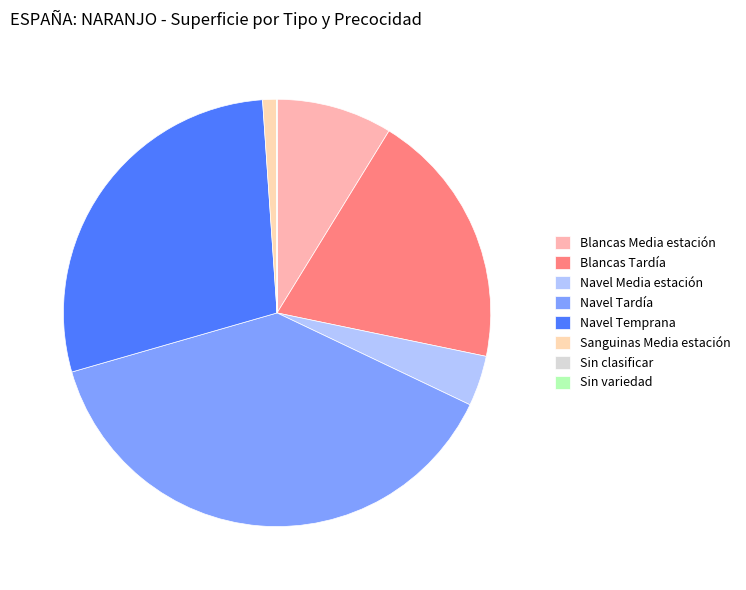

What is the ratio of the value at Blancas Tardía to the value at Navel Tardía?

0.5